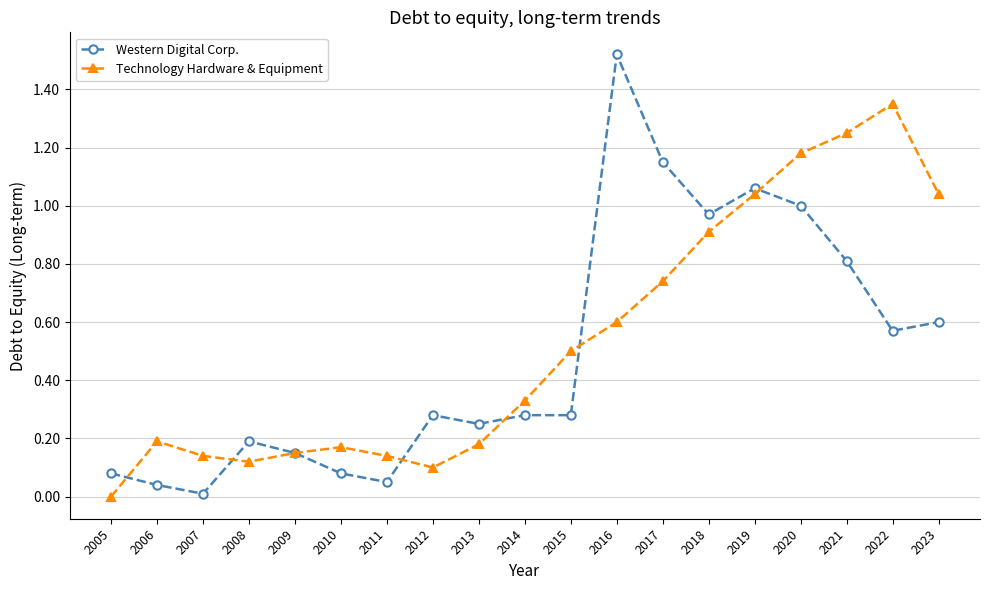

At 2015, list the series in order from smallest to largest.

Western Digital Corp., Technology Hardware & Equipment